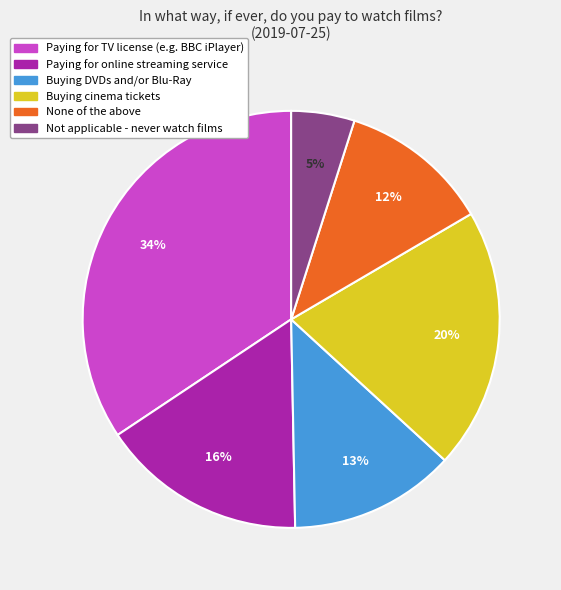

Rank the categories by value from highest to lowest.

Paying for TV license (e.g. BBC iPlayer), Buying cinema tickets, Paying for online streaming service, Buying DVDs and/or Blu-Ray, None of the above, Not applicable - never watch films